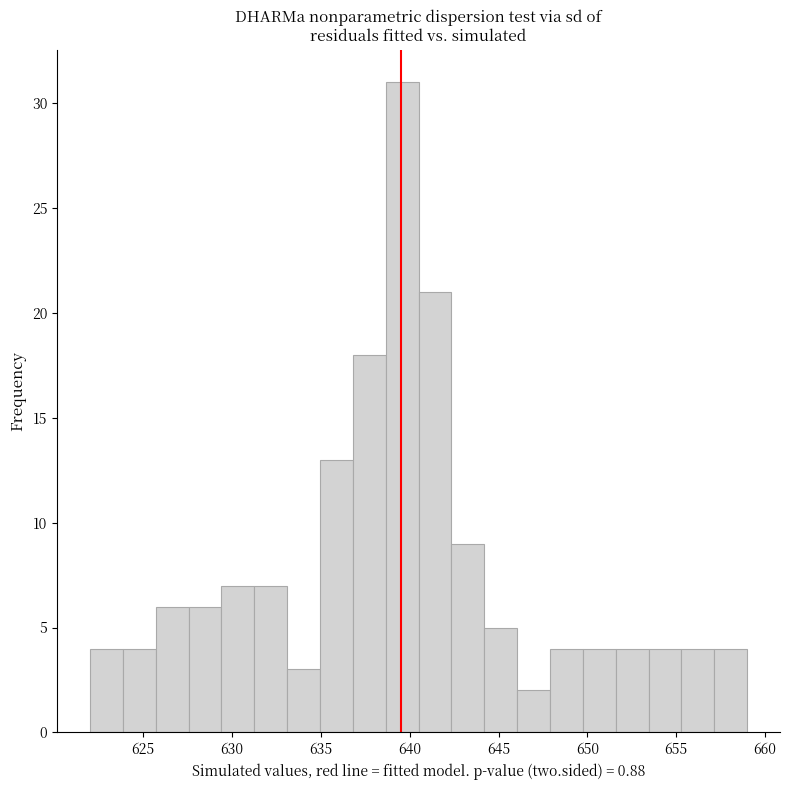

Around what value on the x-axis is the tallest bar? Give the approximate position of its centre, as read against the axis.

639.5